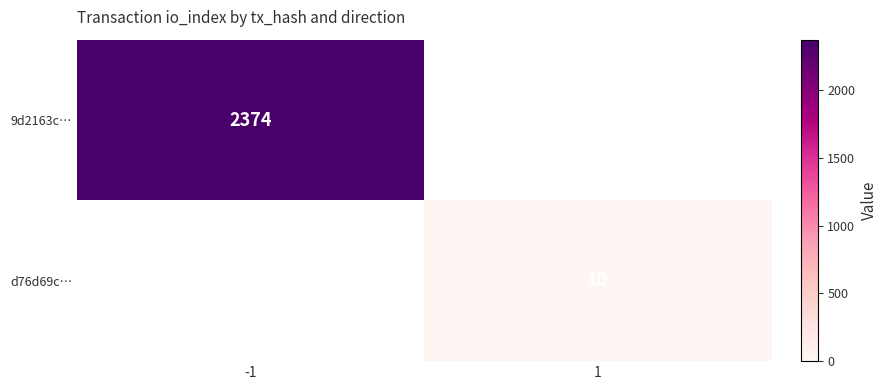

The value of 9d2163c… at -1 is 2374. True or false?

True